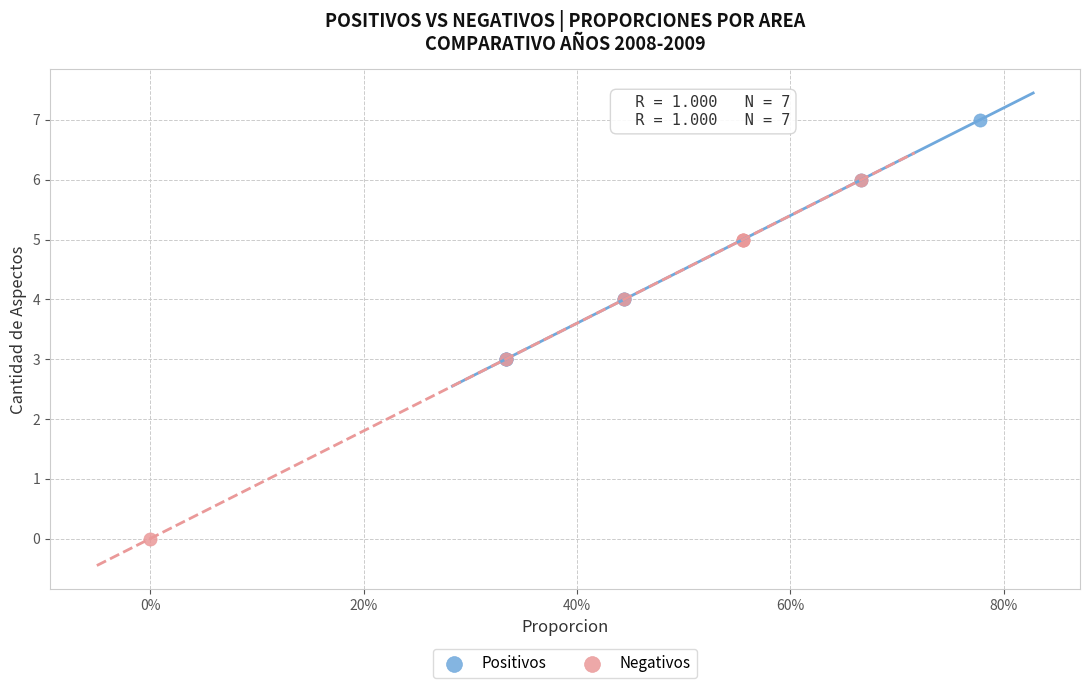

Which series contains the lowest Y value?

Negativos